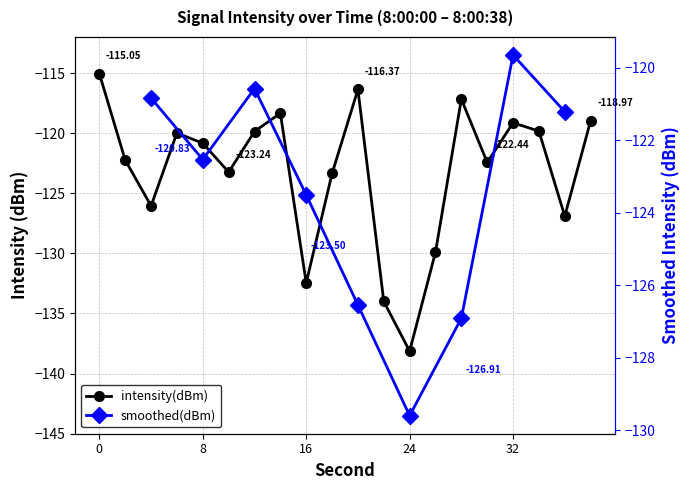

What value does the data have at 22?

-134.0